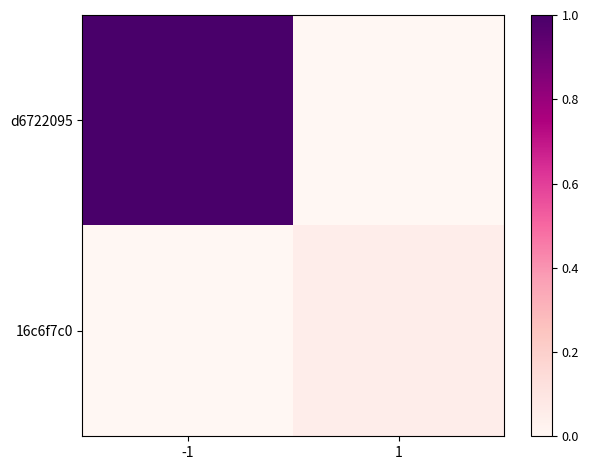

At 1, list the series in order from largest to smallest.

16c6f7c0, d6722095